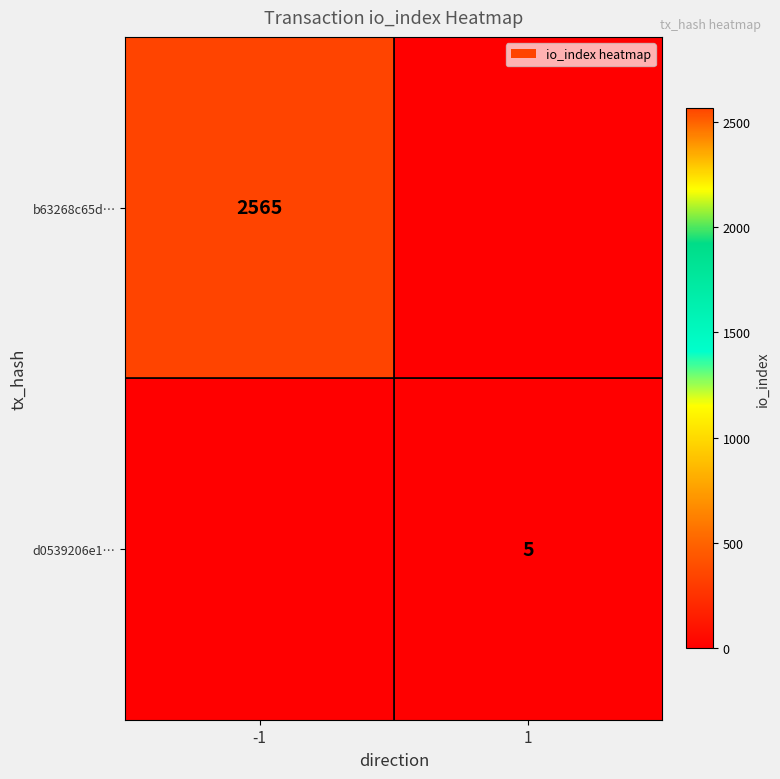

Is the value of d0539206e1… at 1 greater than the value of b63268c65d… at -1?

No